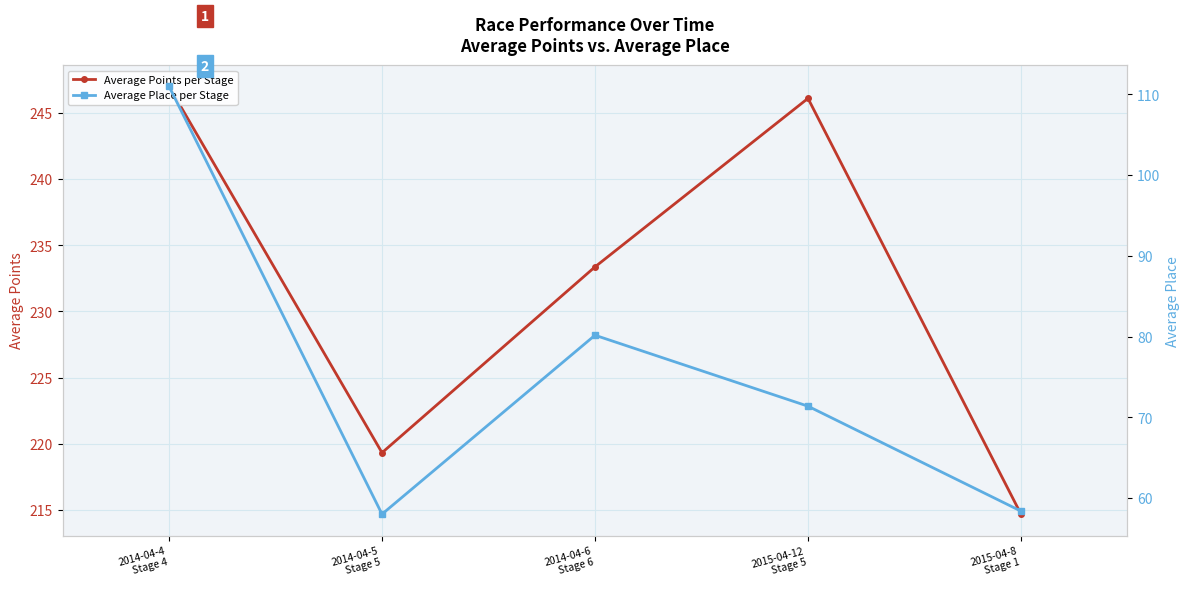

Rank the series at 2014-04-4
Stage 4 from lowest to highest value.

Average Place per Stage, Average Points per Stage